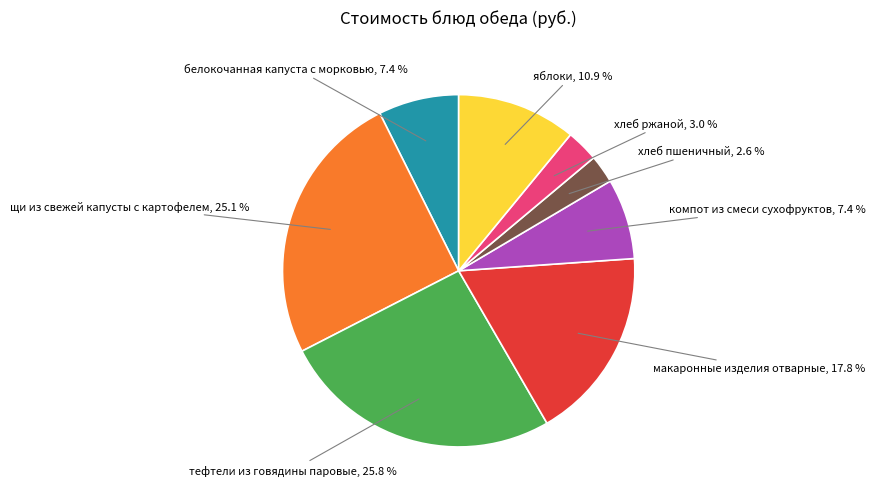

Which slice is the largest?

тефтели из говядины паровые